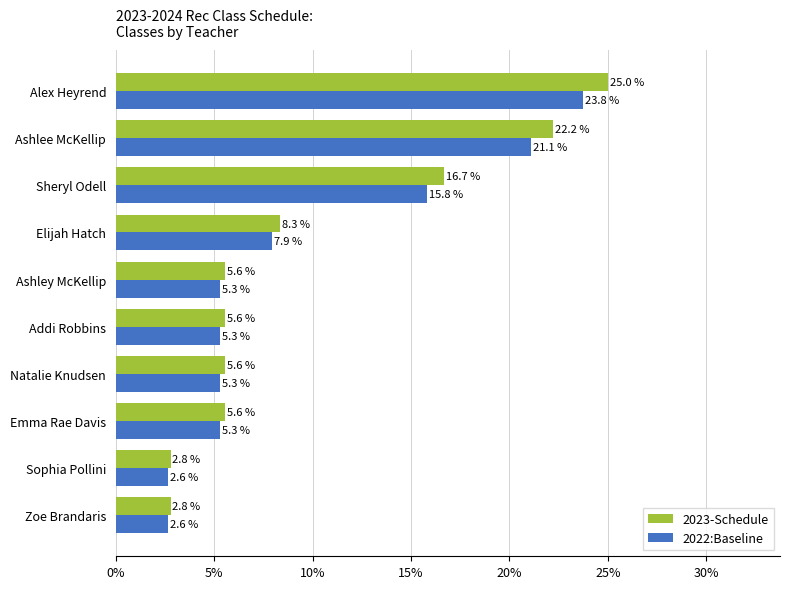

How many distinct data groups are displayed?

2